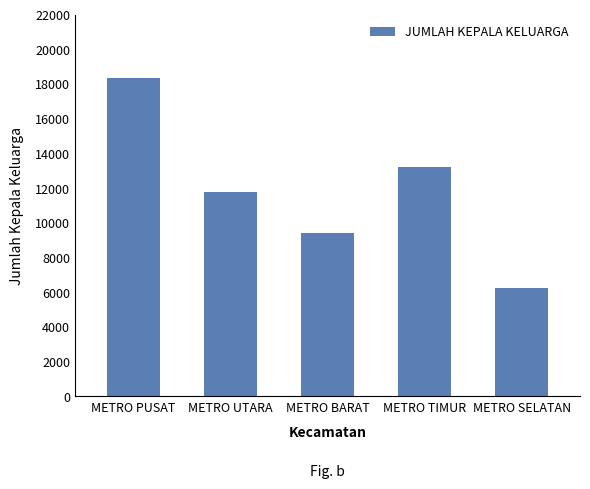

The value at METRO PUSAT is 18324. True or false?

True